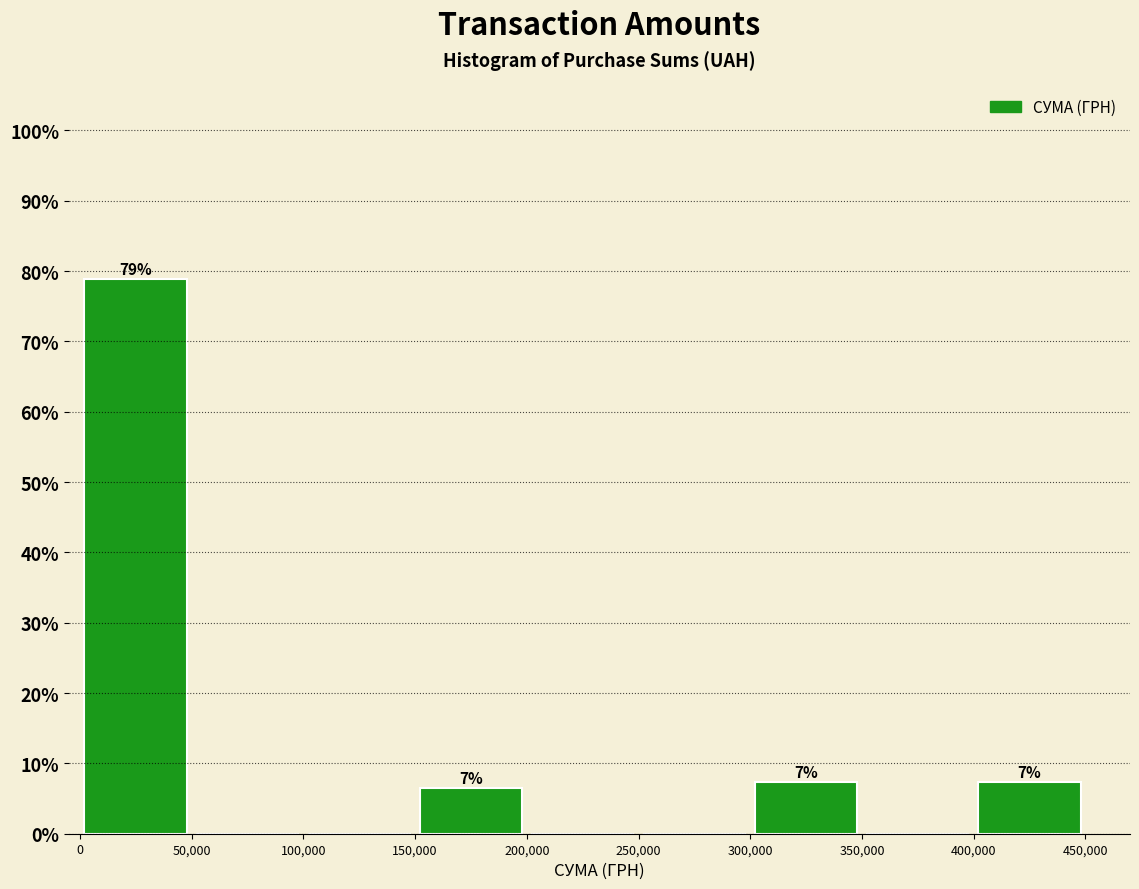

Which range on the x-axis has the tallest bar?

0 to 50,000